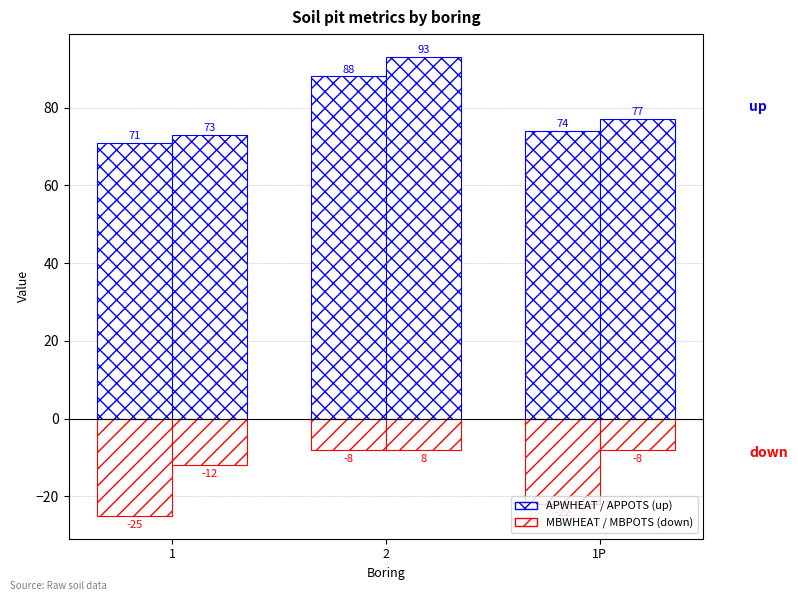

The |MBWHEAT| series shows -13 at 2. True or false?

False